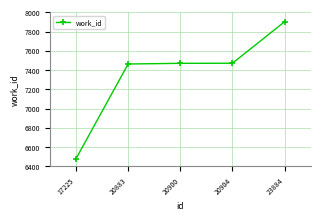

What is the change in value from 20904 to 23884?

+431